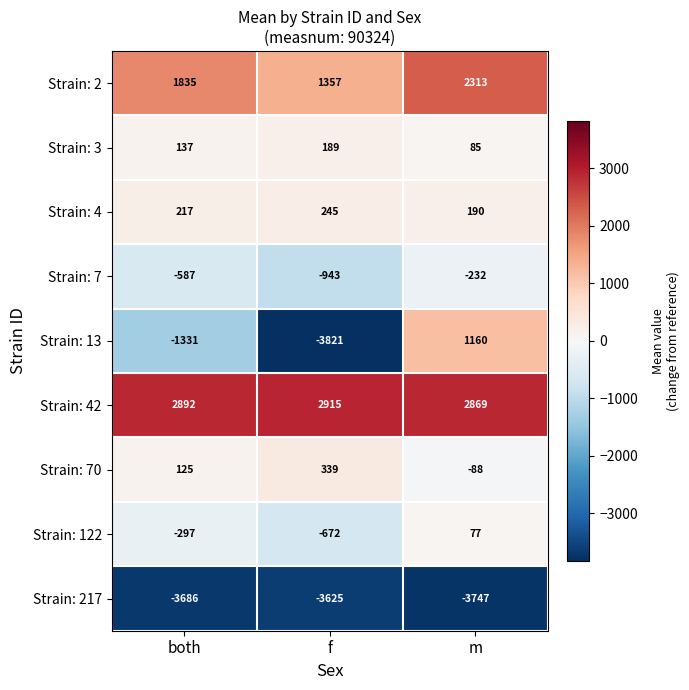

How many distinct data groups are displayed?

9